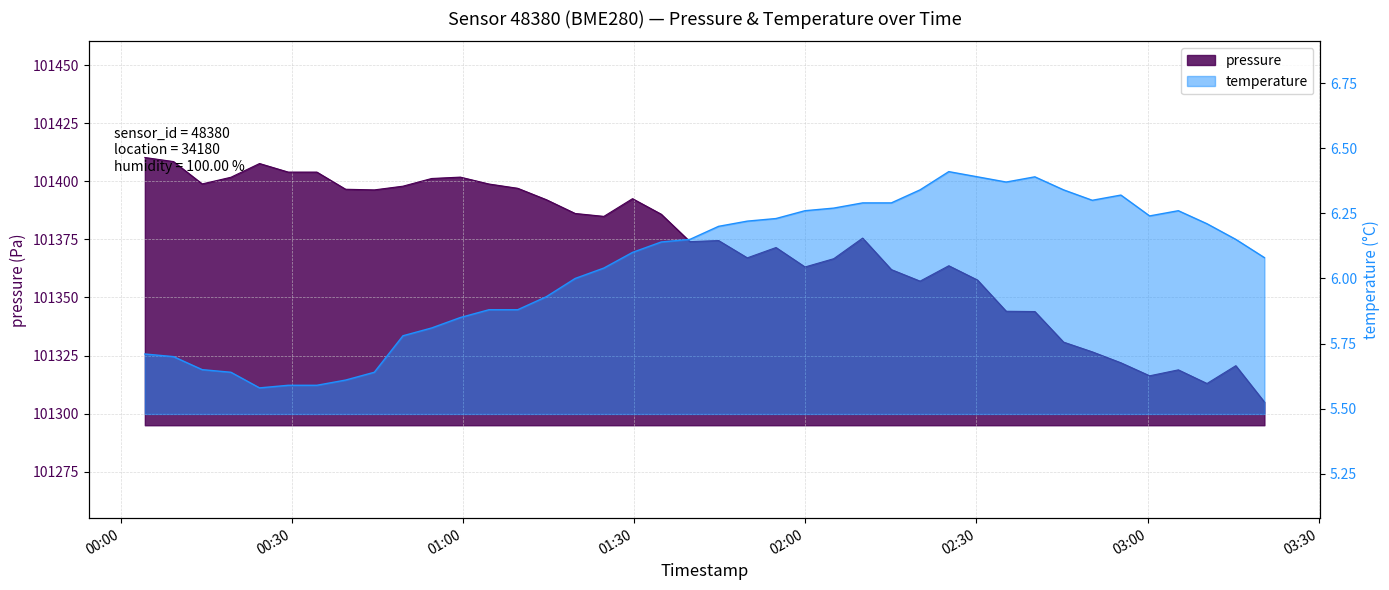

At which category does temperature reach its first local valley?

2023-12-20T00:24:22